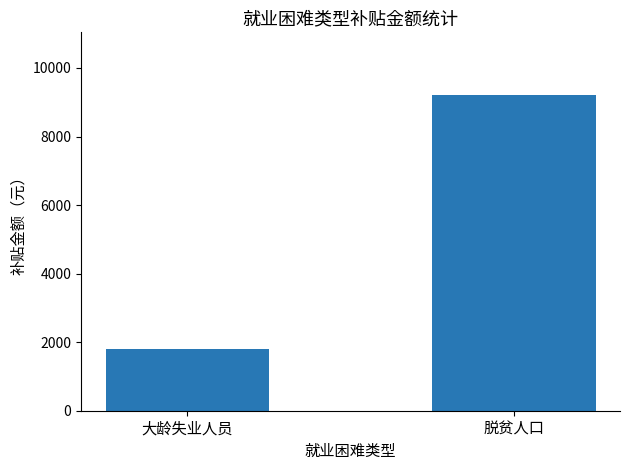

How many distinct data groups are displayed?

1